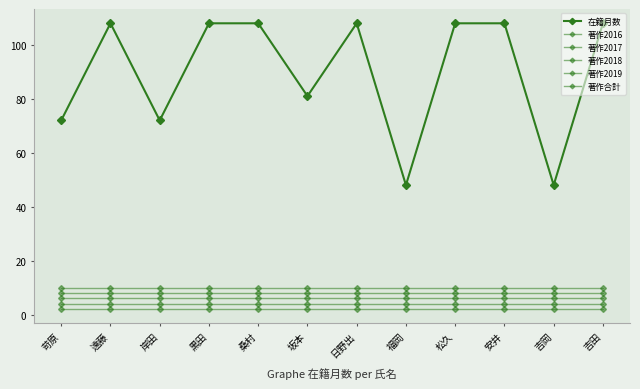

Rank the series by their maximum value, from highest to lowest.

在籍月数, 著作合計, 著作2019, 著作2018, 著作2017, 著作2016